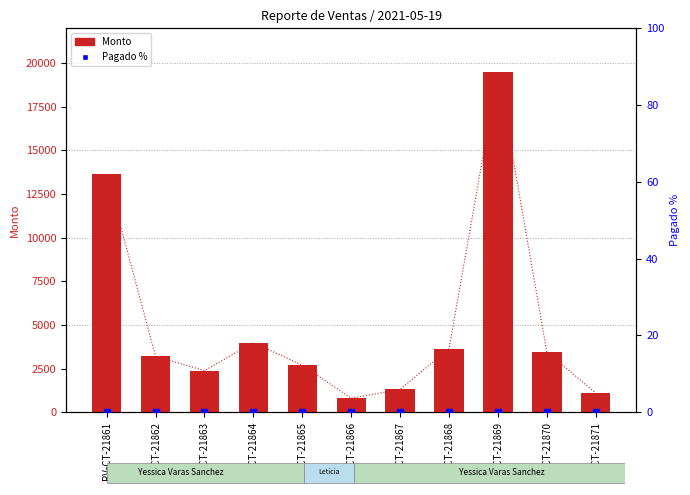

At which category is the sum across all series the highest?

RV-CT-21869